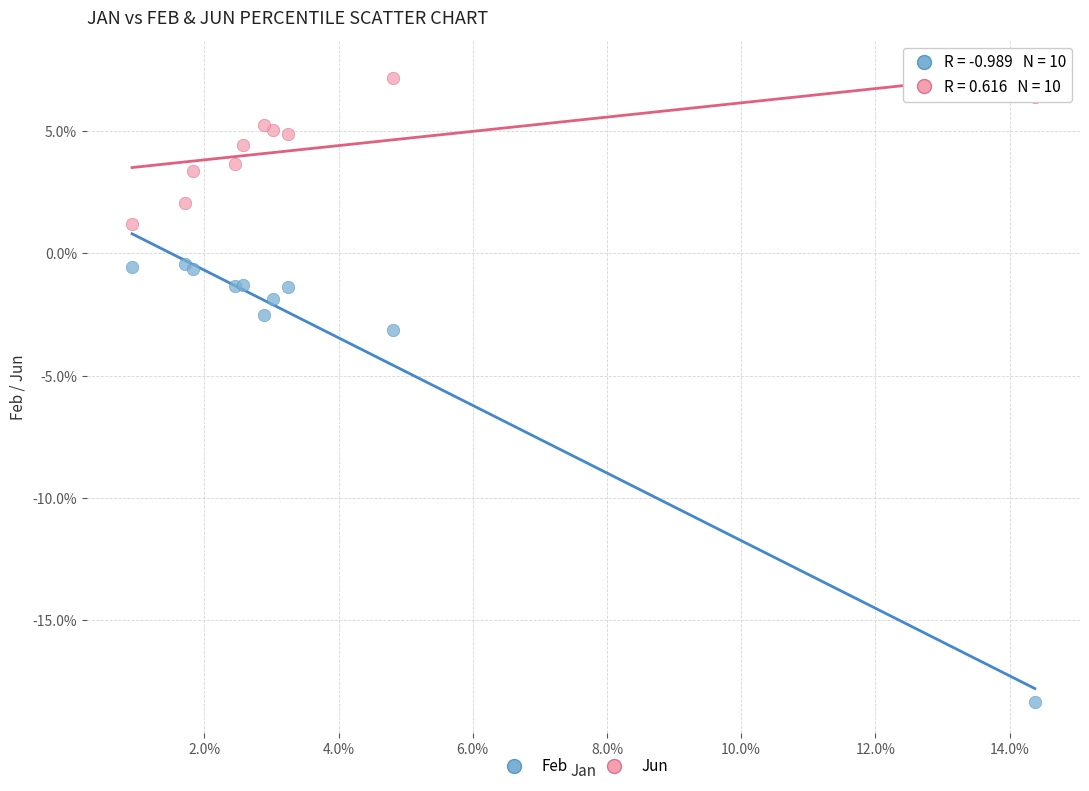

What are all the series names shown in the legend?

Feb, Jun